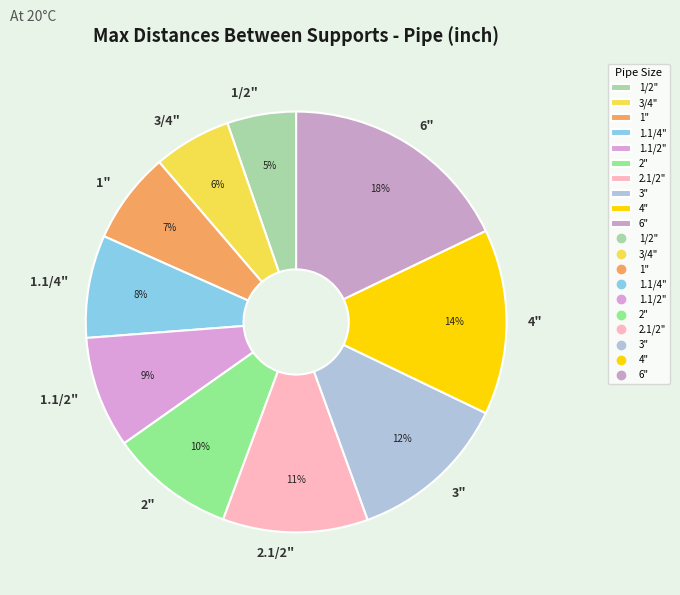

What percentage is the 2.1/2" slice, to the nearest percent?

11%